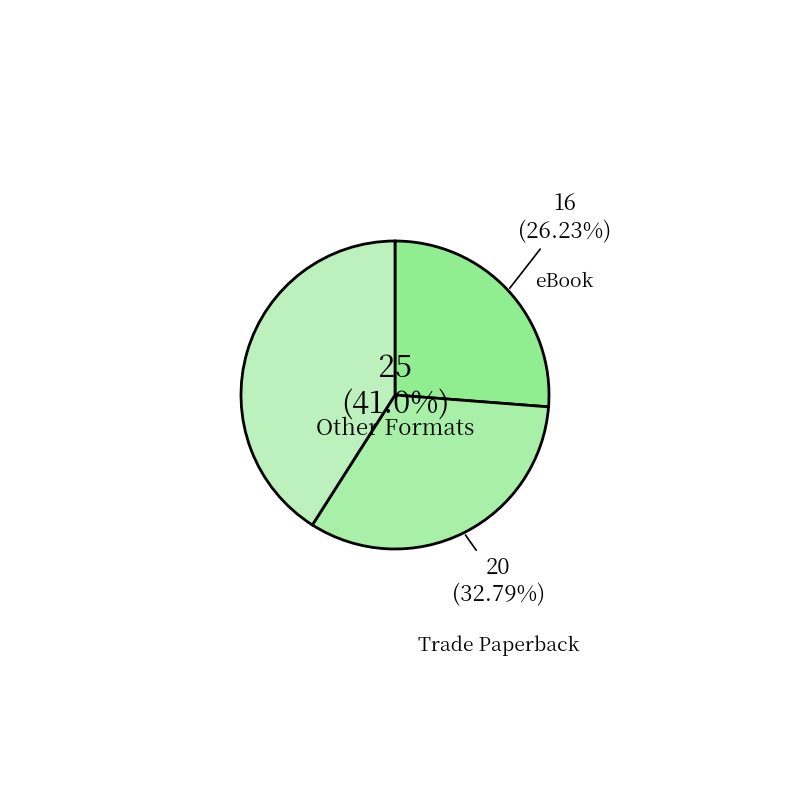

Count the number of slices in the pie.

8